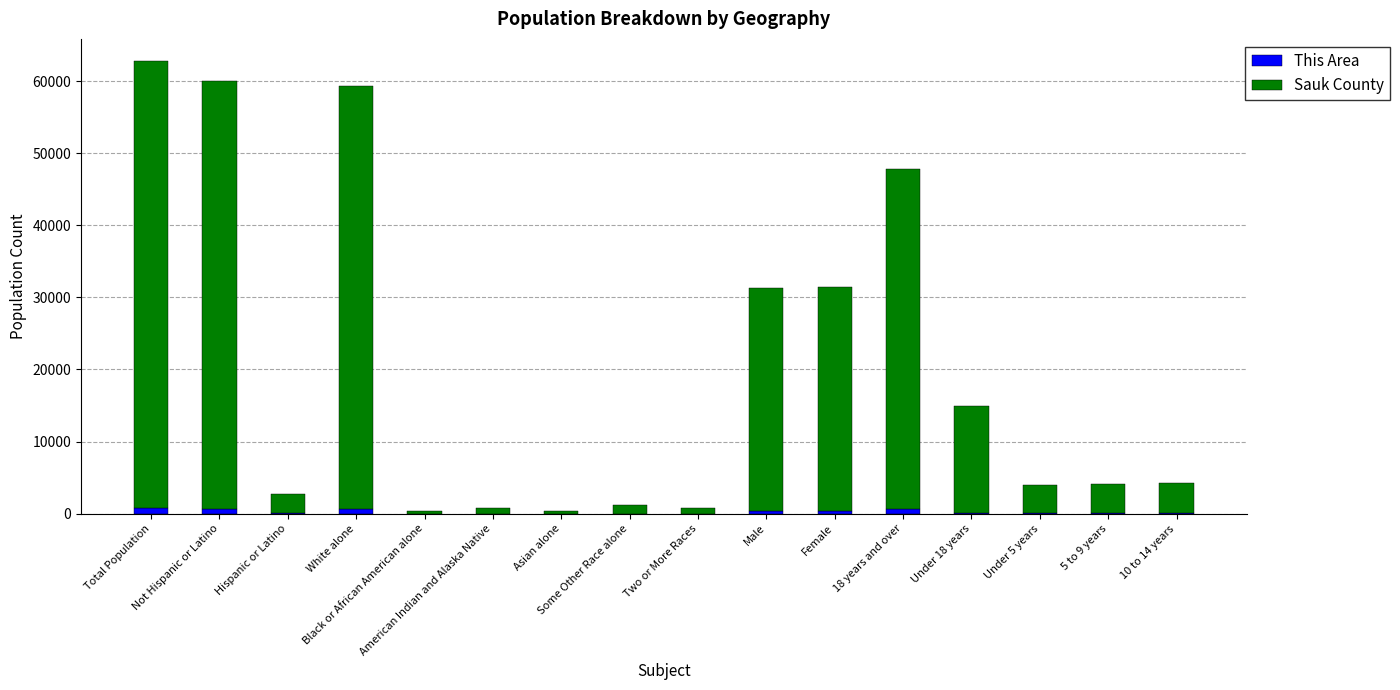

How many data points does each series have?

16